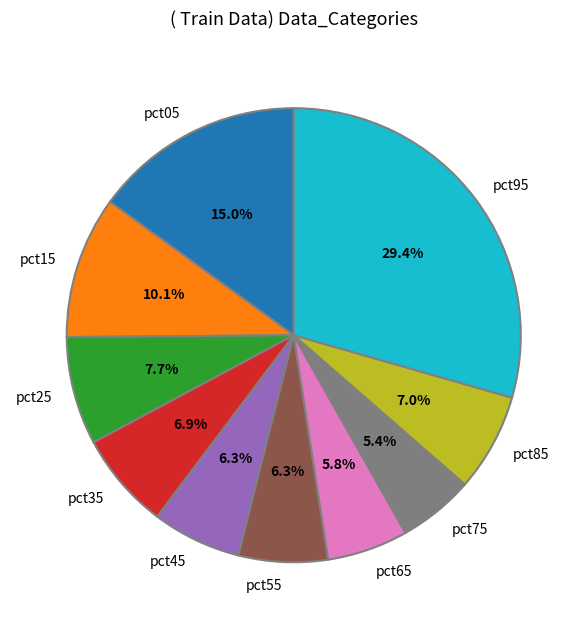

What percentage is the pct85 slice, to the nearest percent?

7%